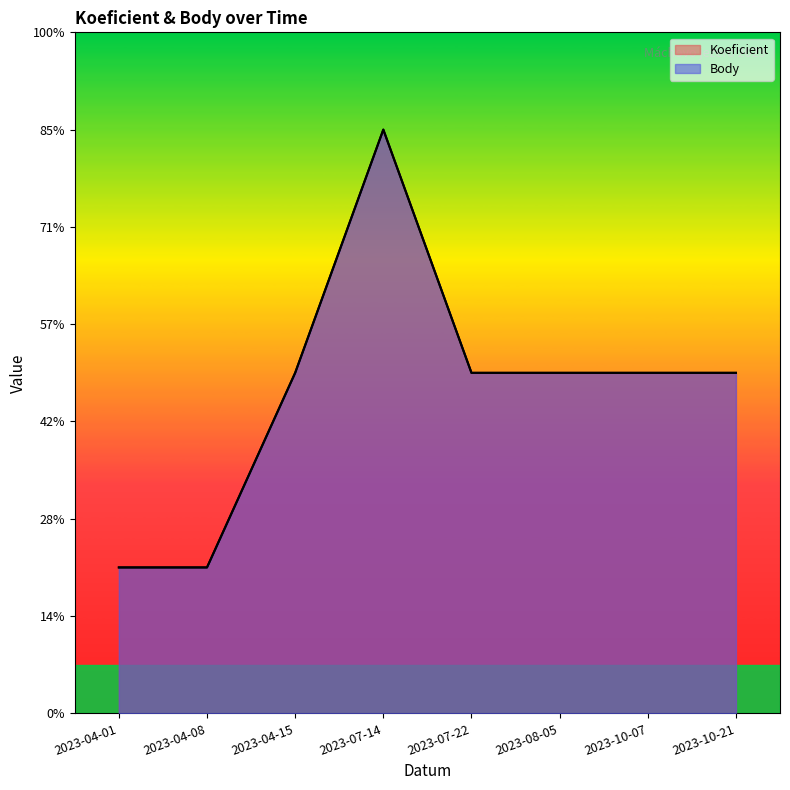

Which series has the largest range (max minus min)?

Koeficient